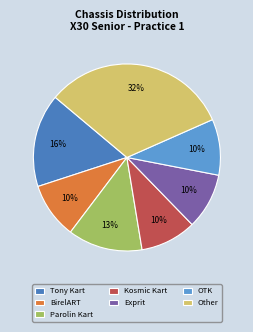

How many slices are in this pie chart?

7